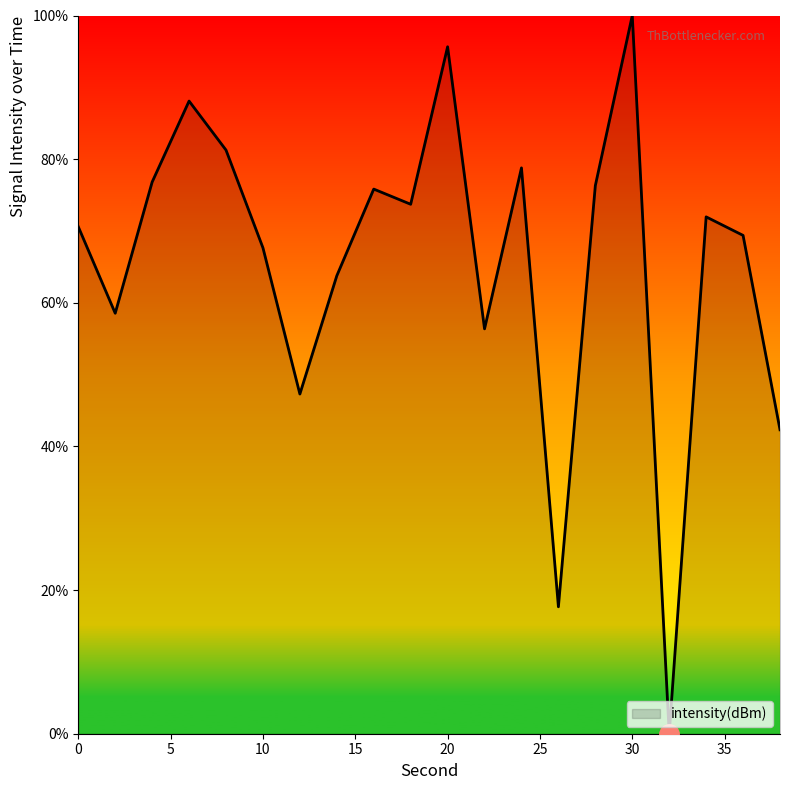

What is the difference between the maximum and minimum values?

100.0